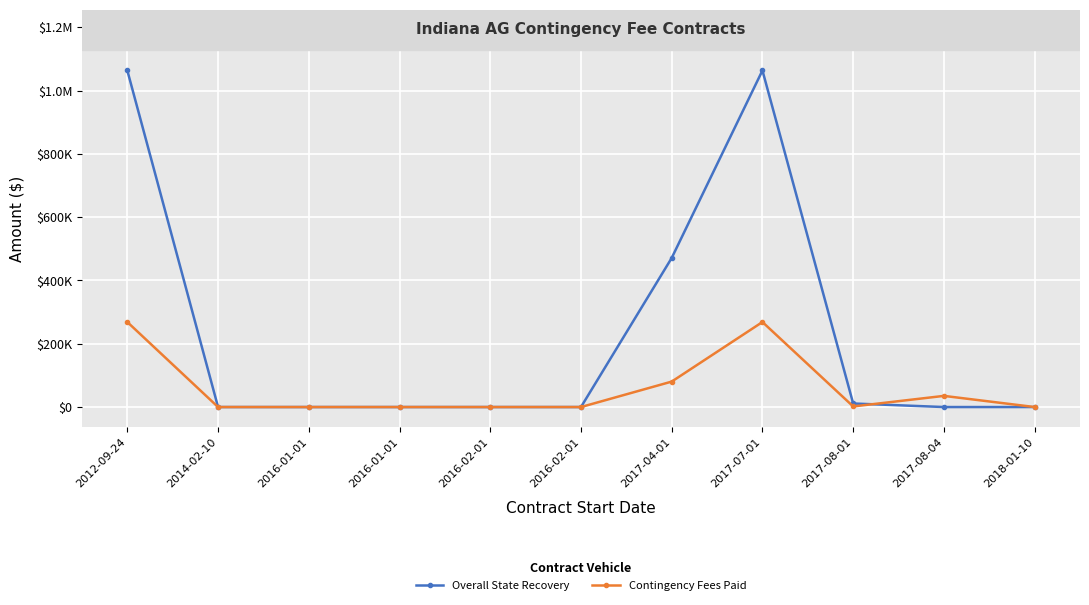

Is this an area chart (filled region under the line)?

No